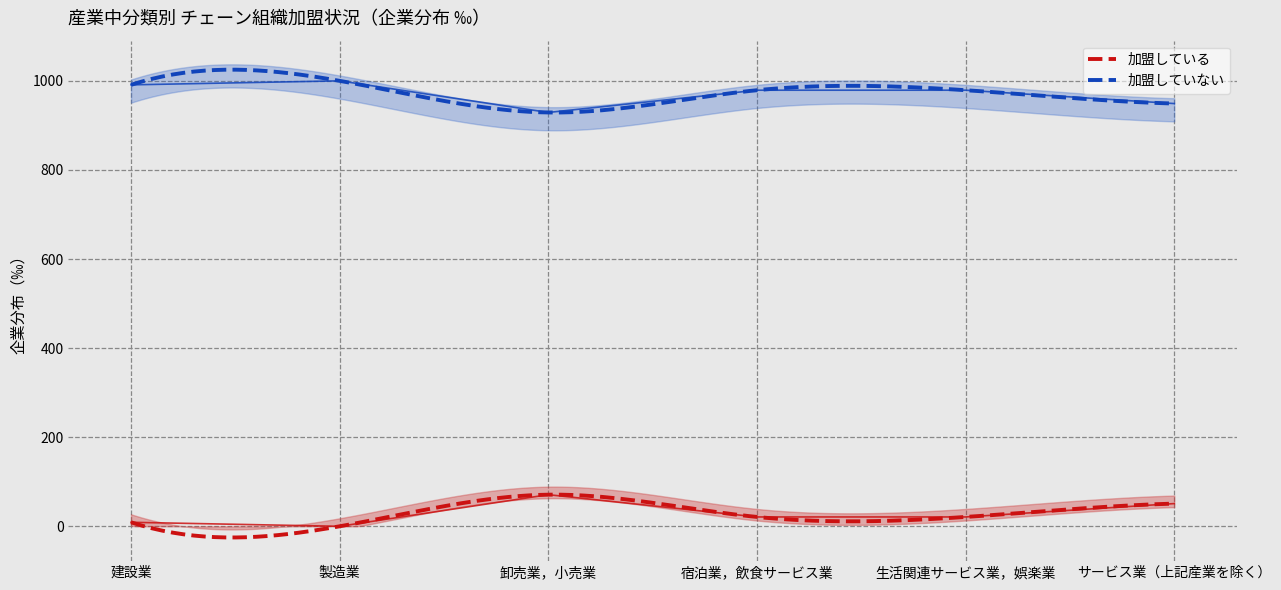

True or false: 加盟していない and 加盟している intersect in this chart.

False